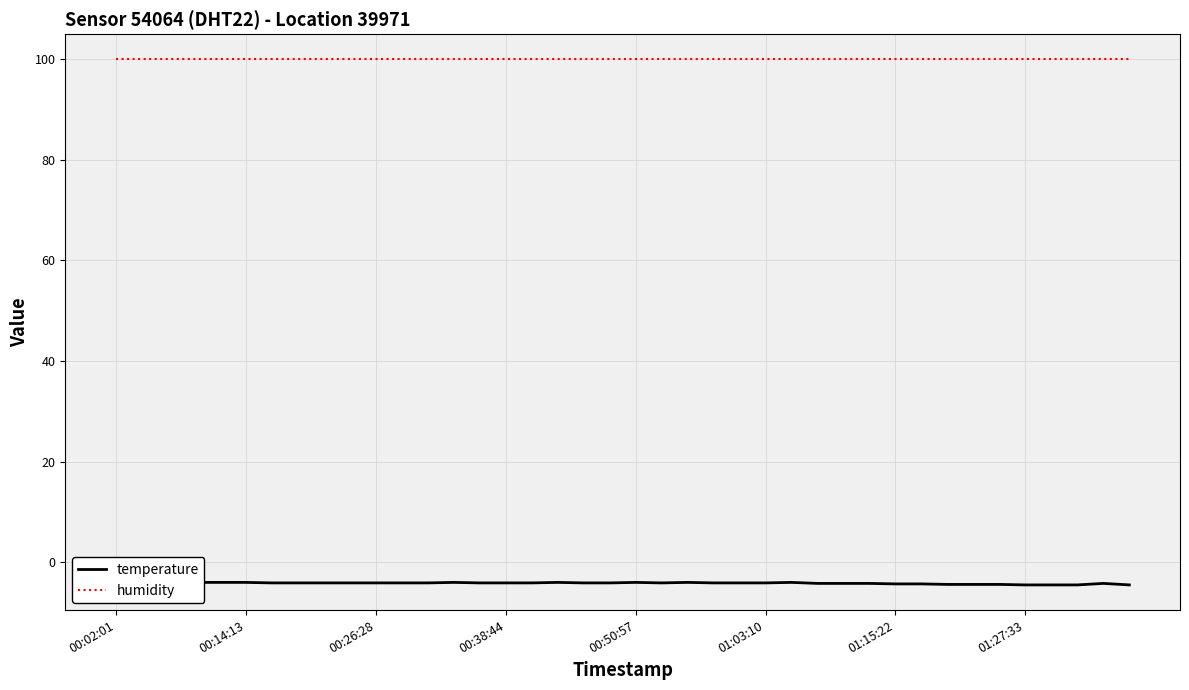

How many lines are shown in the chart?

2